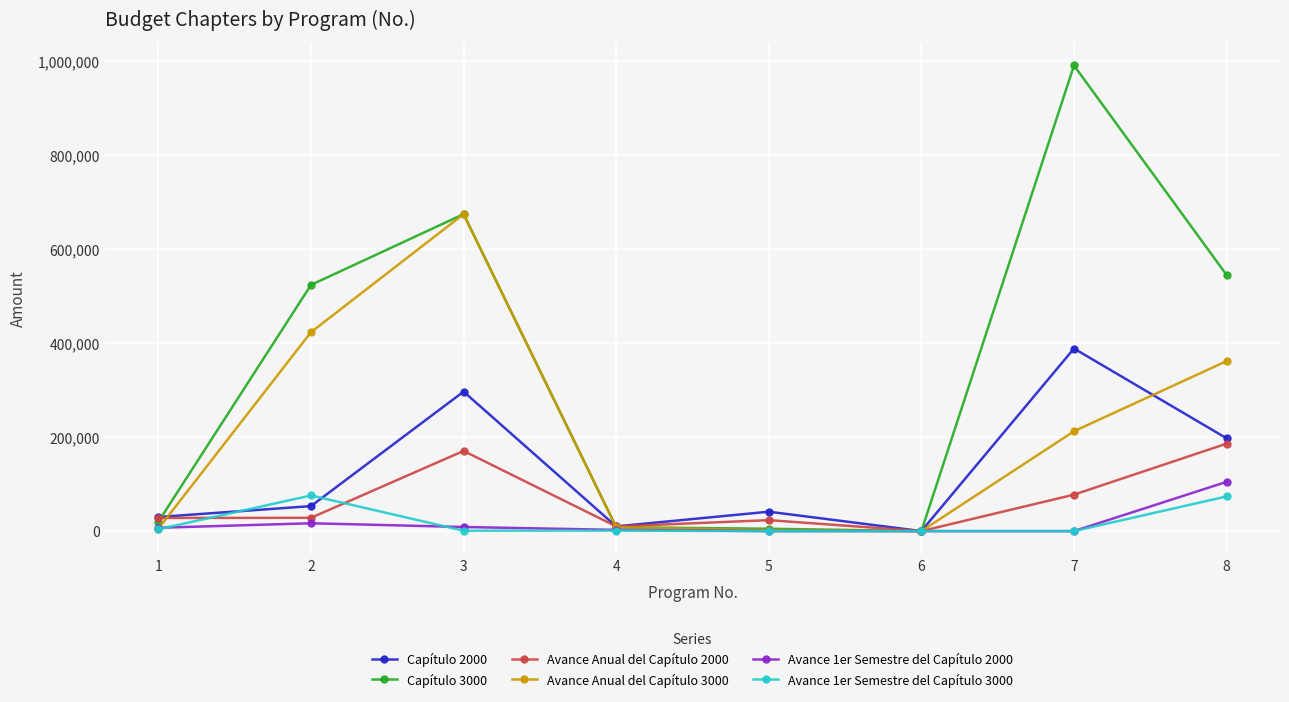

What is the maximum value shown in the chart?

990900.0